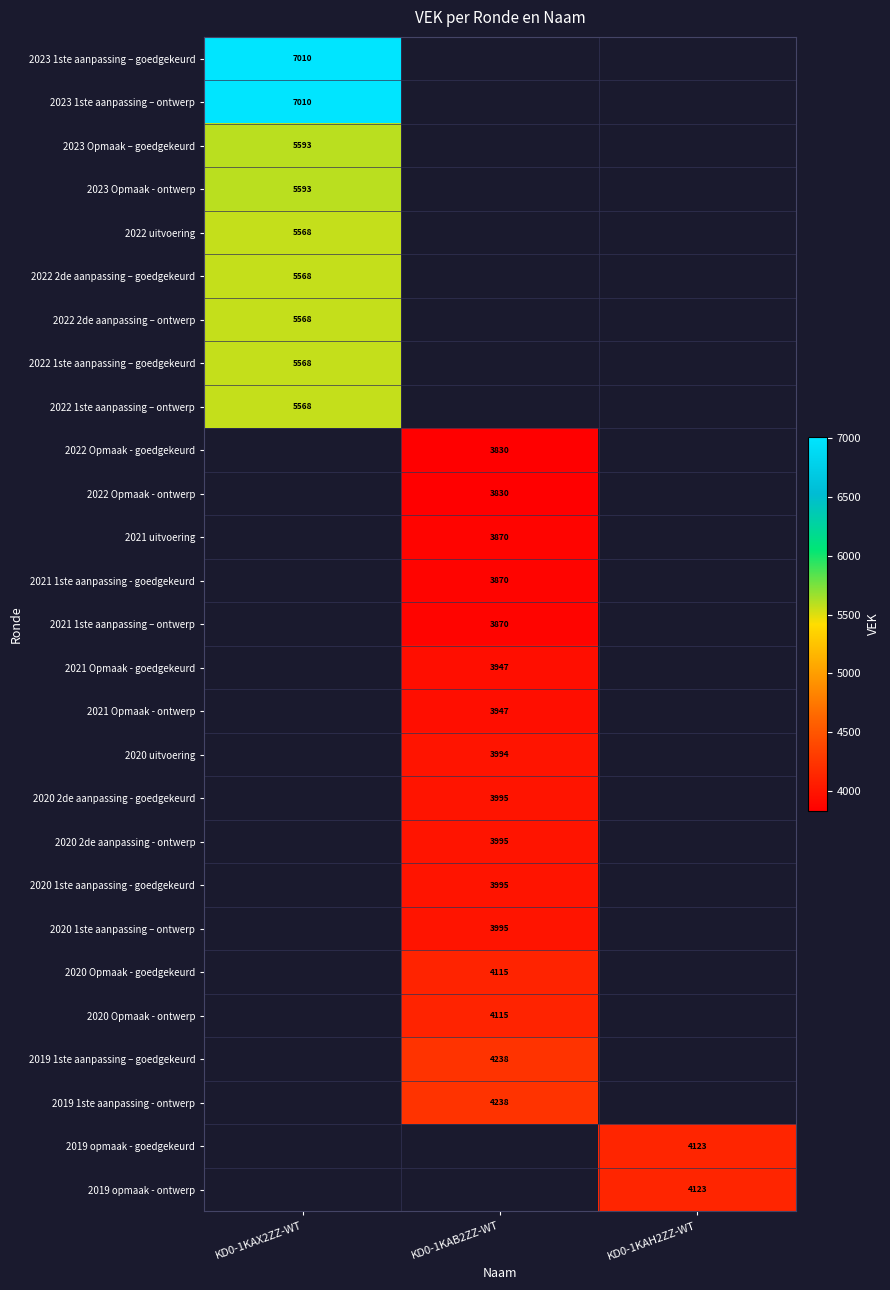

At how many categories does at least one series exceed 5099?

1